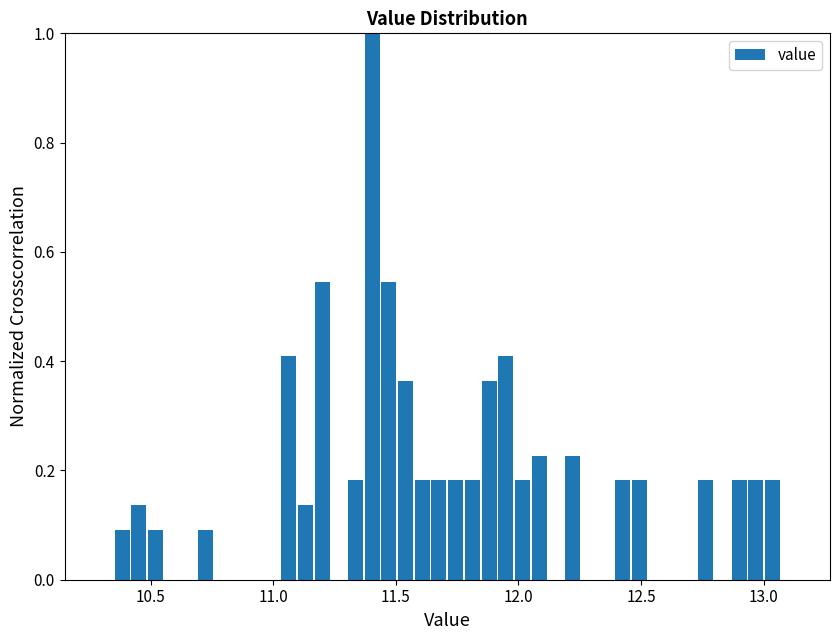

Read against the x-axis, roughly where is the centre of the tallest bar?

11.40